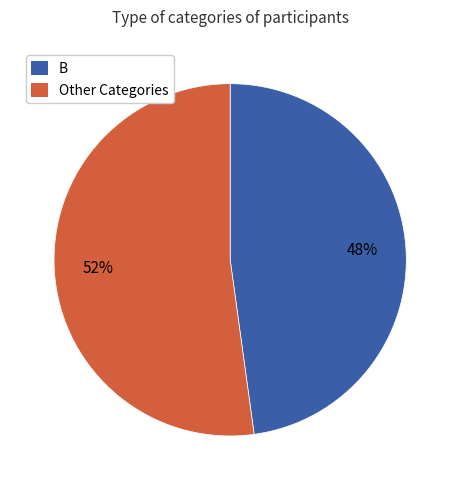

Is there any slice that represents more than half of the pie?

Yes